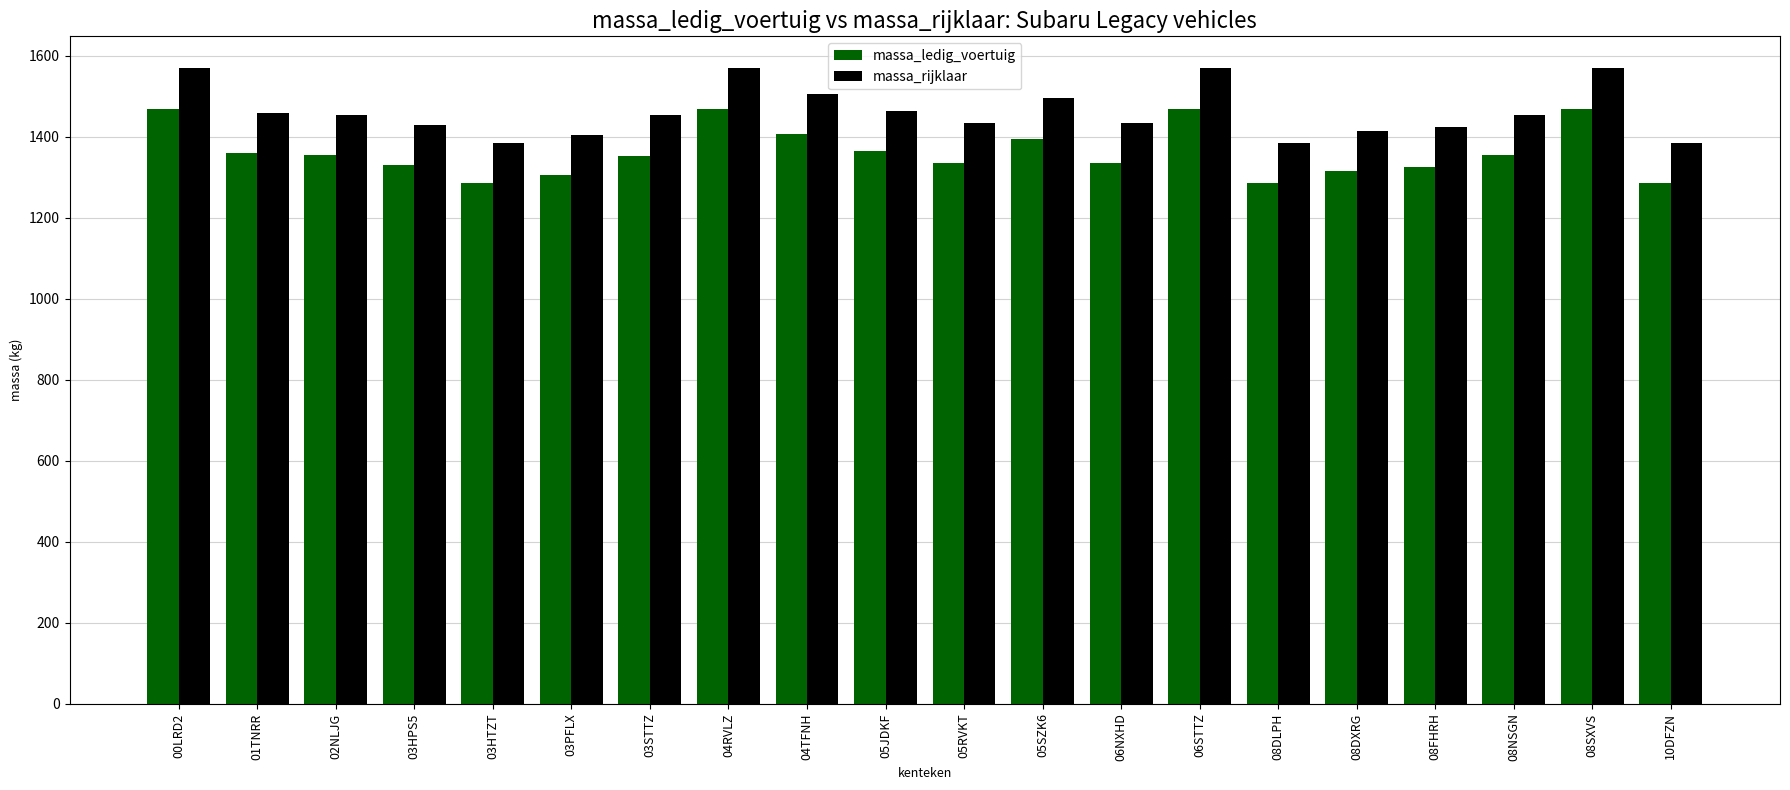

True or false: massa_ledig_voertuig has a value of 1325 at 08FHRH.

True